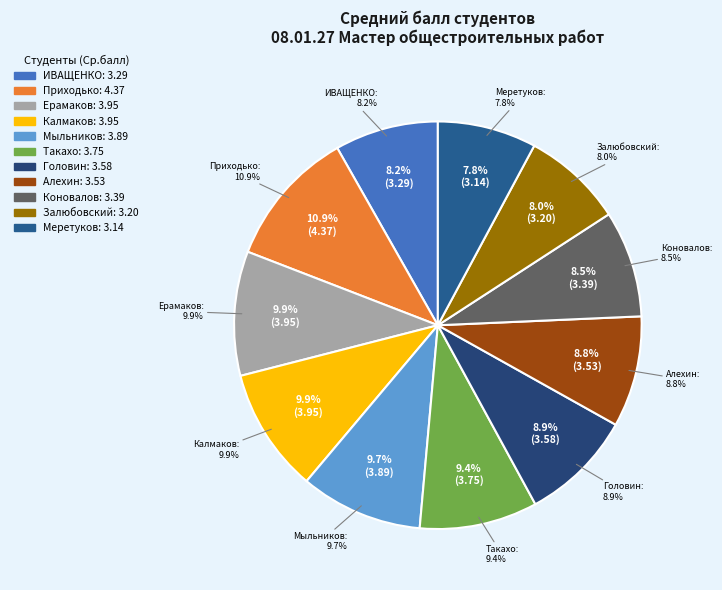

To the nearest percent, what percentage of the pie is Алехин?

9%